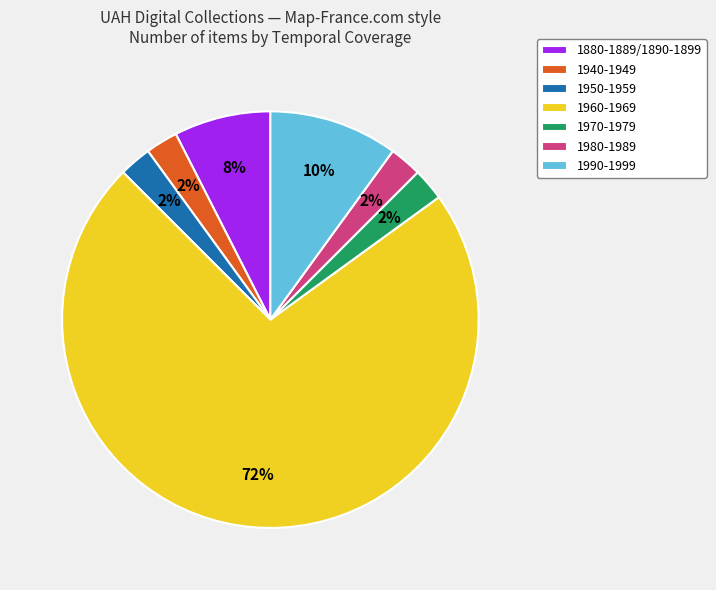

To the nearest percent, what portion does 1990-1999 represent?

10%